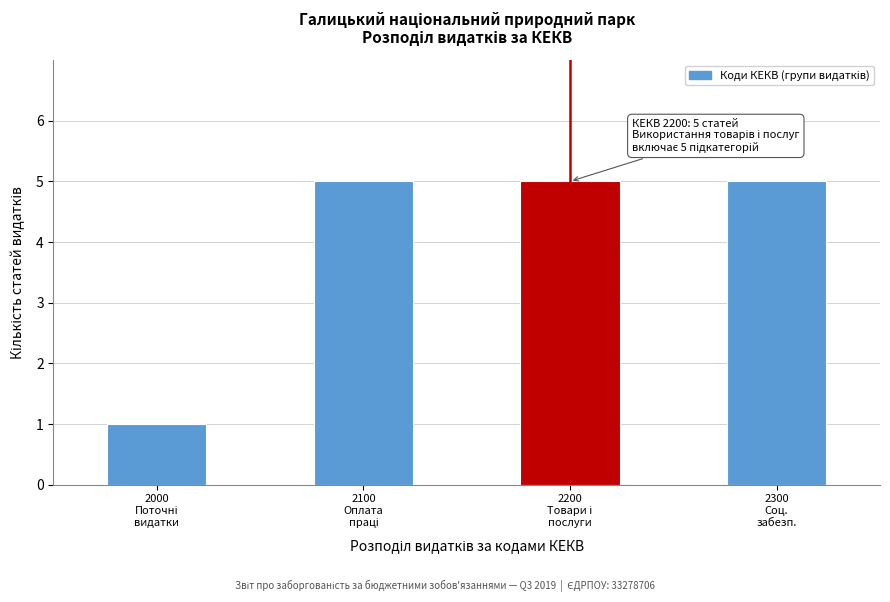

What is the maximum value shown in the chart?

5